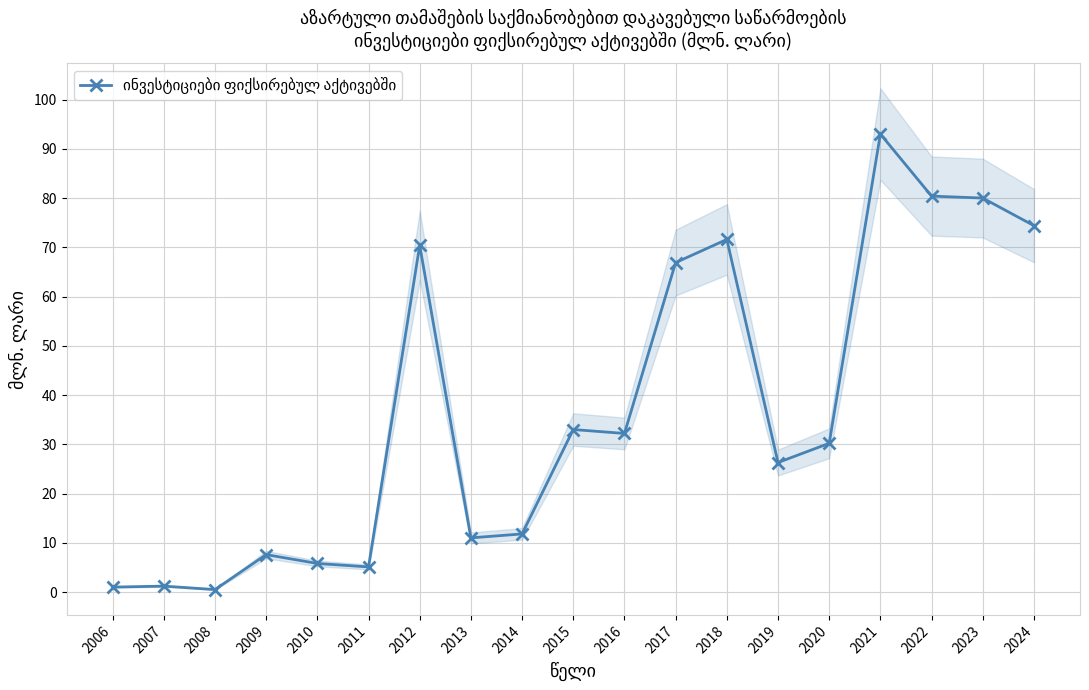

Where is the first local maximum?

2007